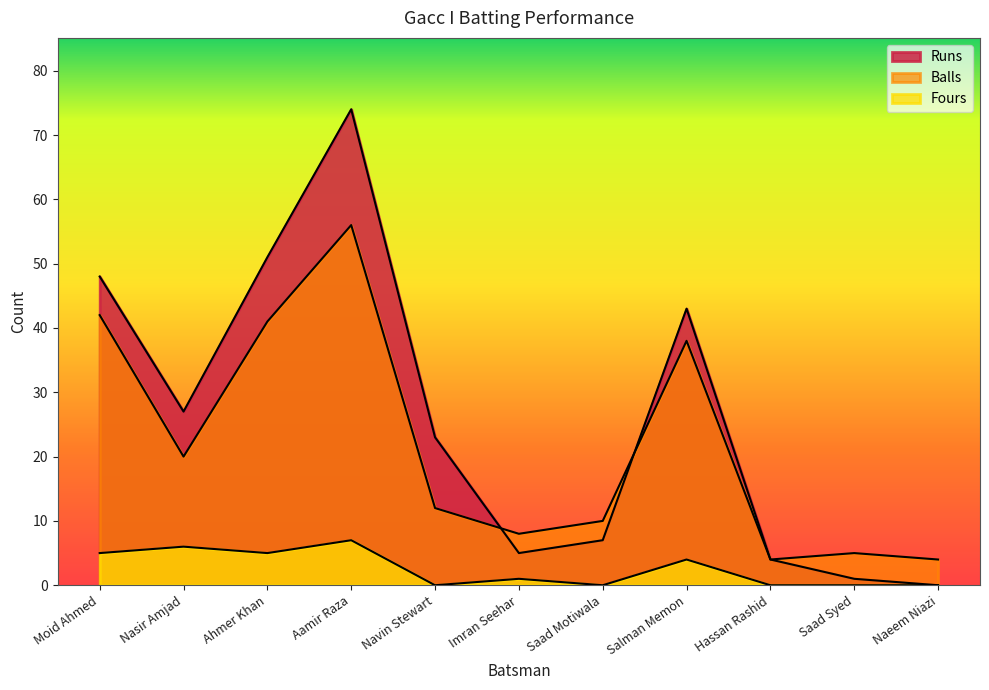

How many lines are shown in the chart?

3